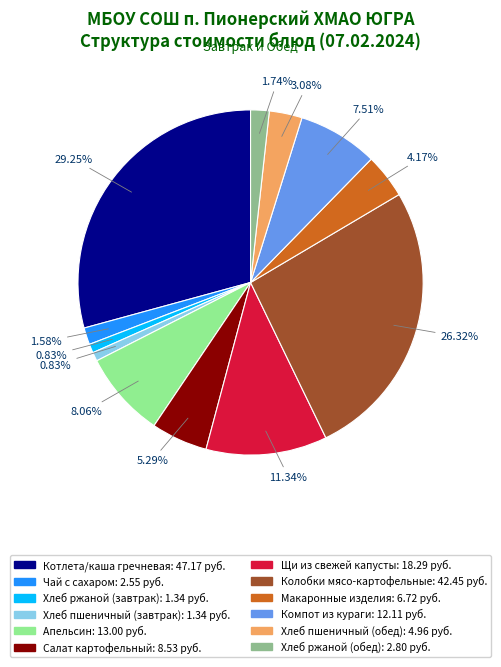

Does any single category account for the majority?

No